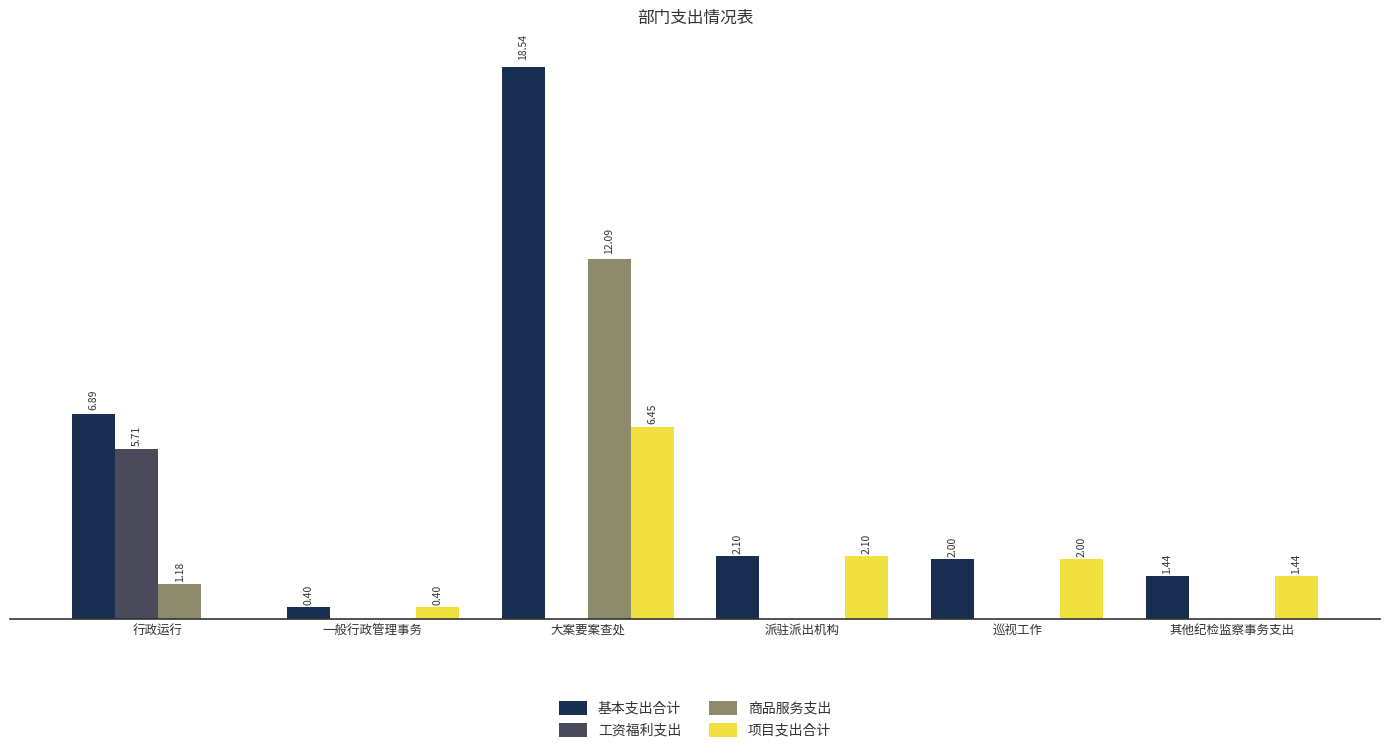

What is the label of the 1st bar from the right?

其他纪检监察事务支出